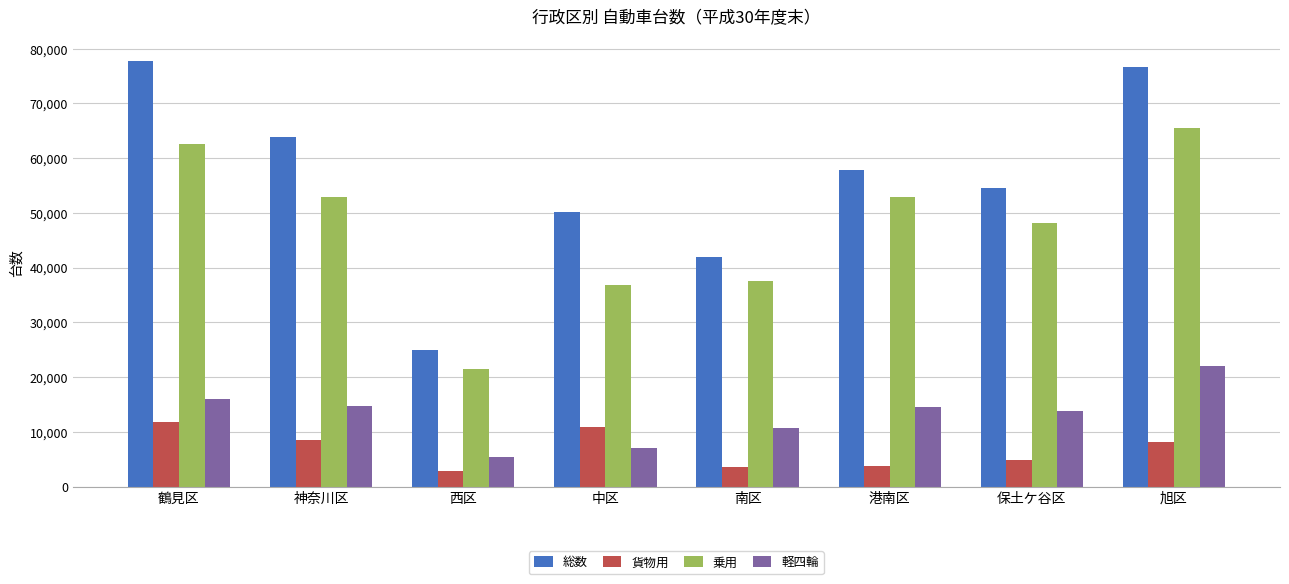

Is the value of 総数 at 神奈川区 greater than the value of 貨物用 at 旭区?

Yes